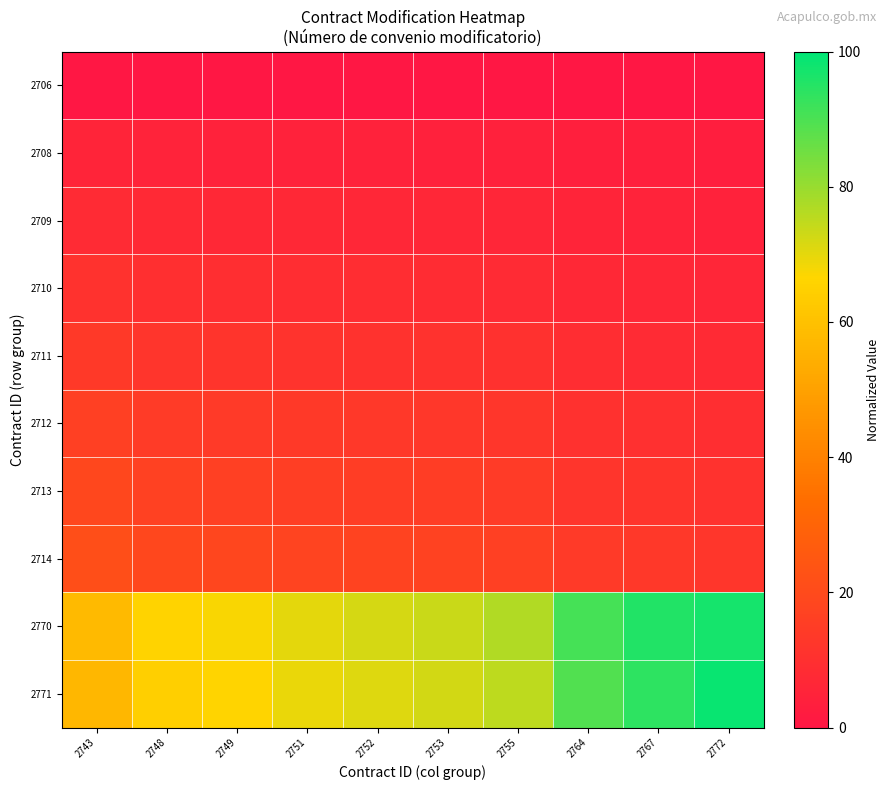

Count the number of categories in the chart.

10